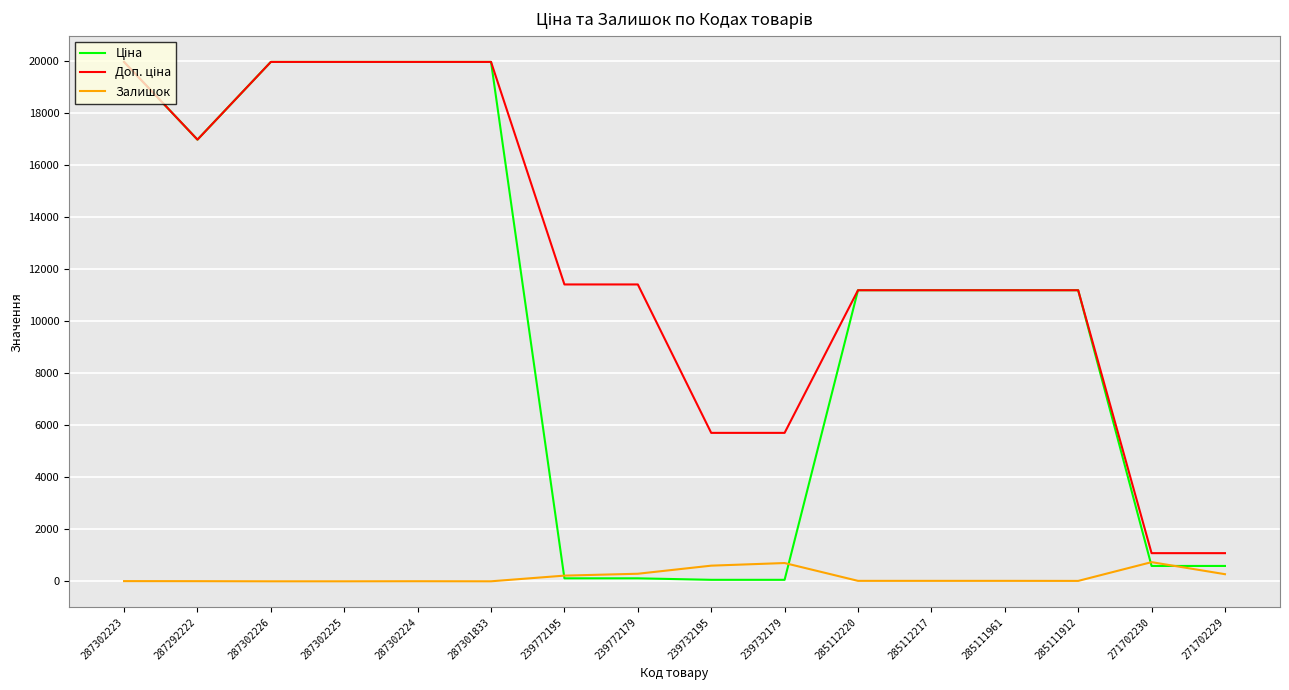

What is the total value across all series at 287302226?

39928.3